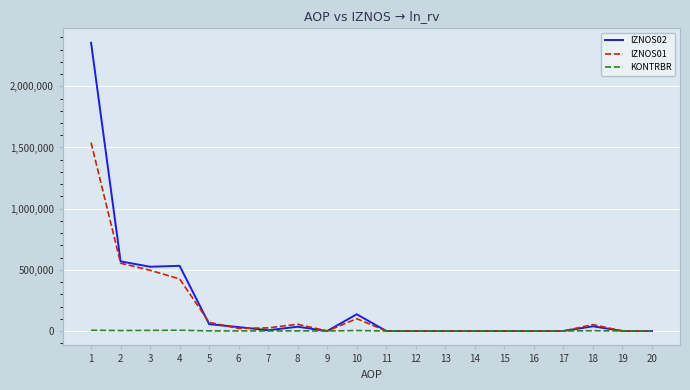

List the series in order of their peak value, lowest first.

KONTRBR, IZNOS01, IZNOS02